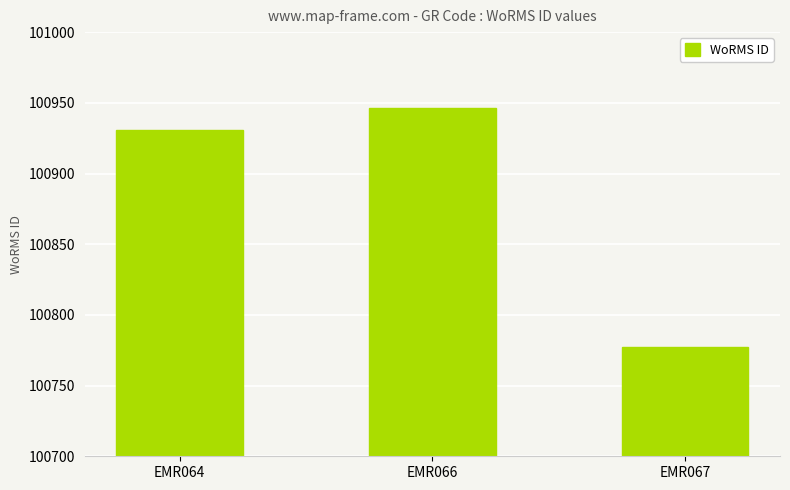

How many values are below 100931?

1